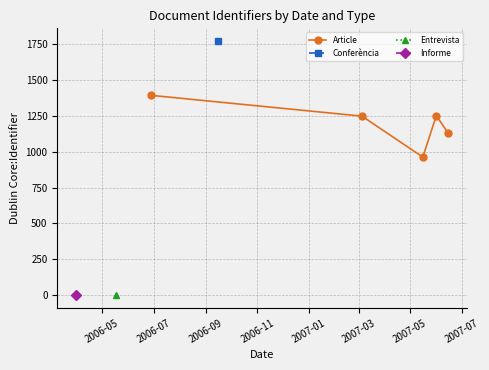

What is the difference between the second highest and minimum values?

289